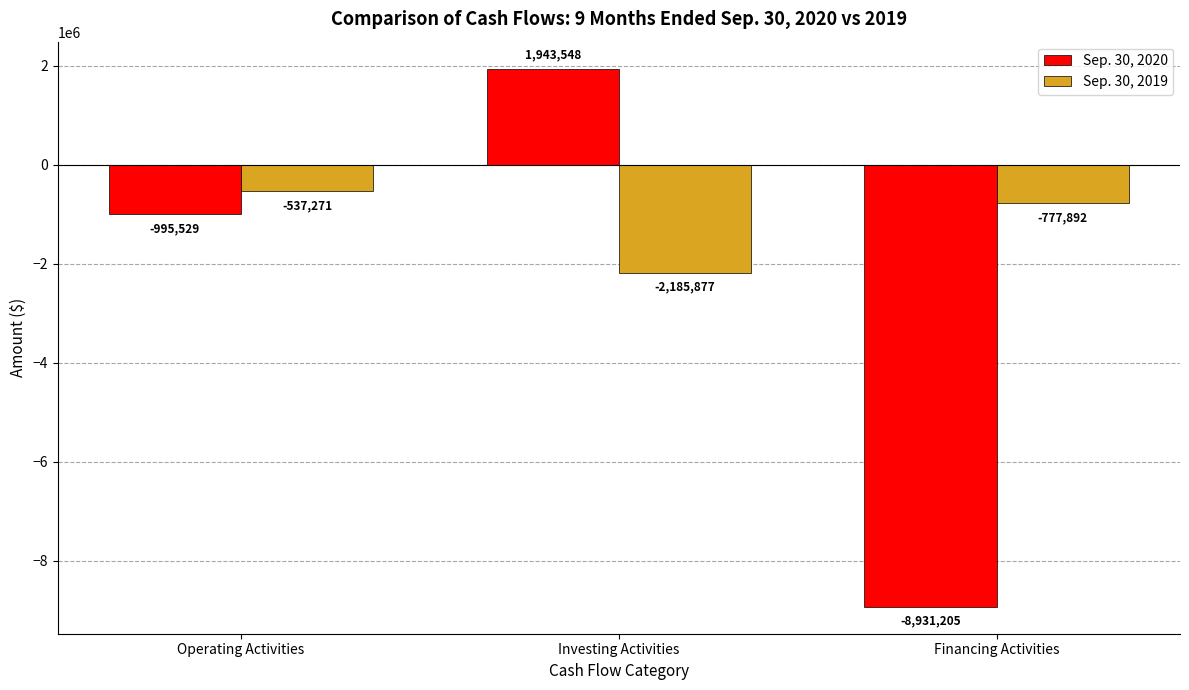

Reading right to left, extract all data points from this chart.

Sep. 30, 2020: -8931205	1943548	-995529
Sep. 30, 2019: -777892	-2185877	-537271